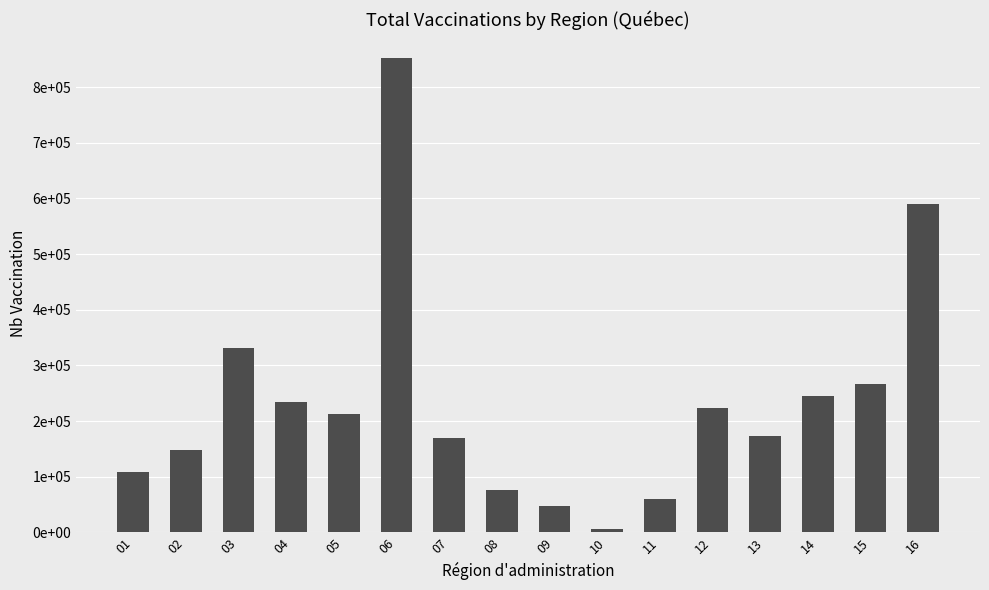

Does the chart contain any negative values?

No